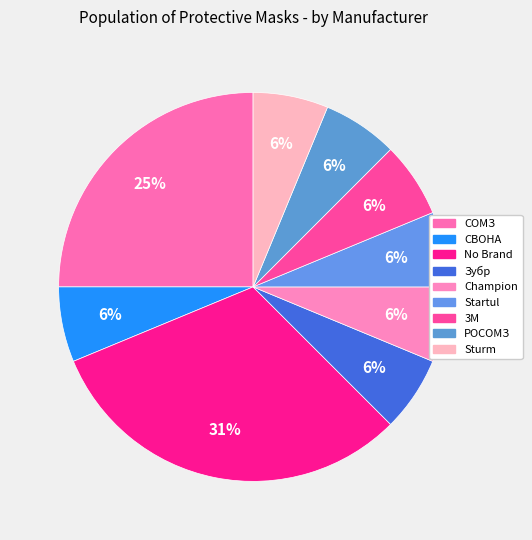

How many segments does this pie chart have?

9